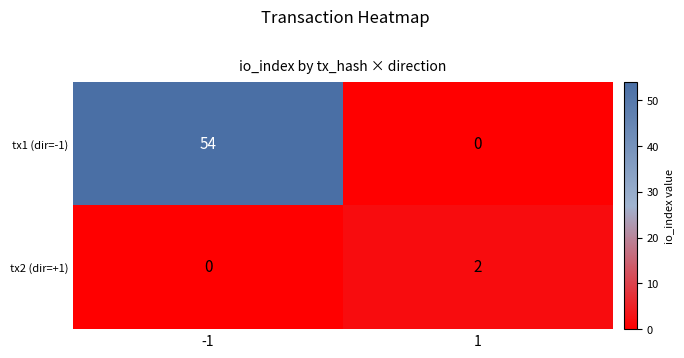

The tx1 (dir=-1) series shows 23 at 1. True or false?

False